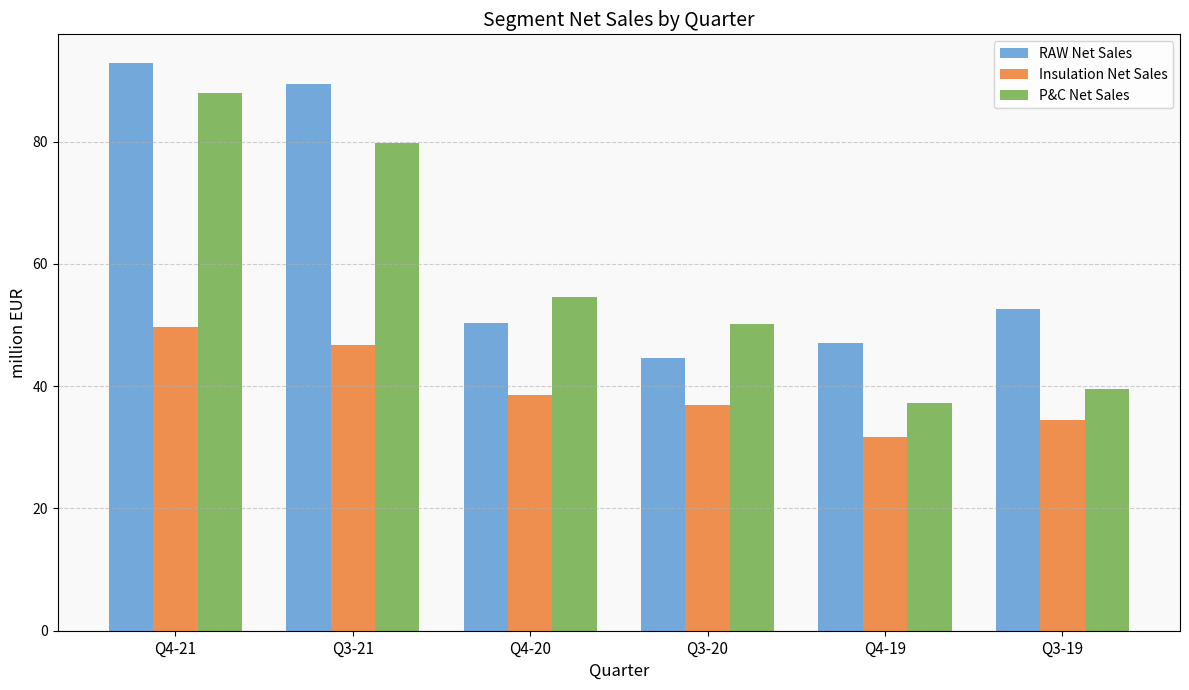

Rank the series by their average value, from highest to lowest.

RAW Net Sales, P&C Net Sales, Insulation Net Sales